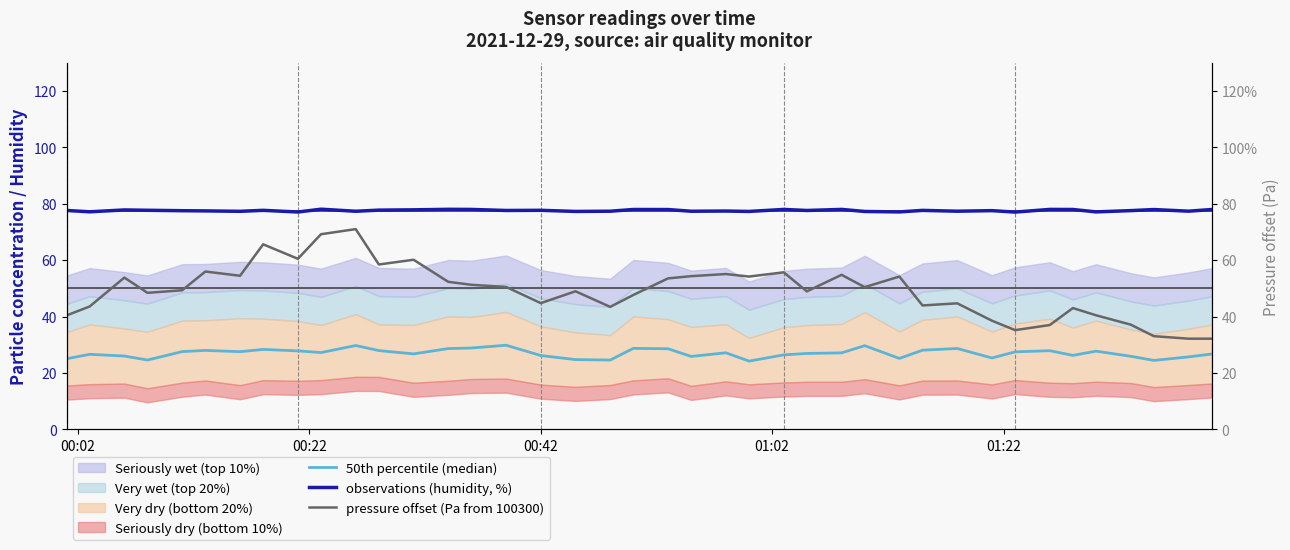

At how many categories does at least one series exceed 45?

40